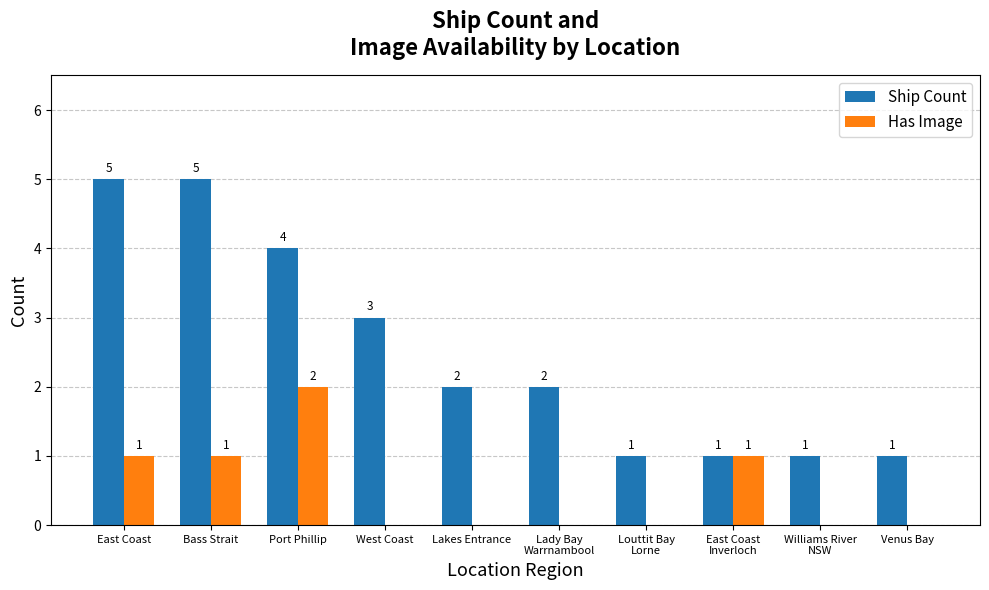

What is the maximum value shown in the chart?

5